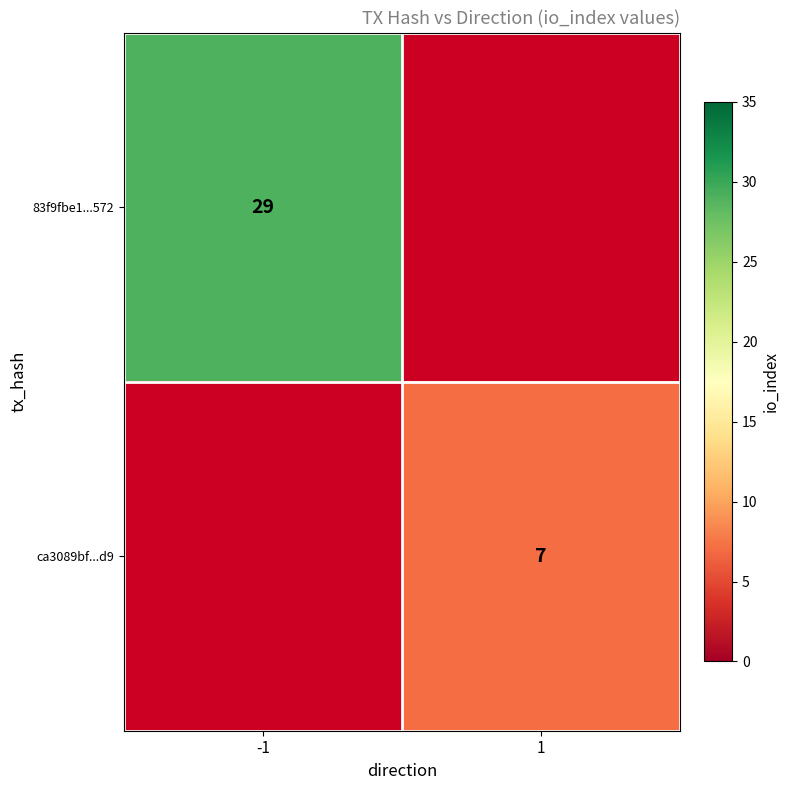

True or false: ca3089bf...d9 has a value of 7 at 1.

True